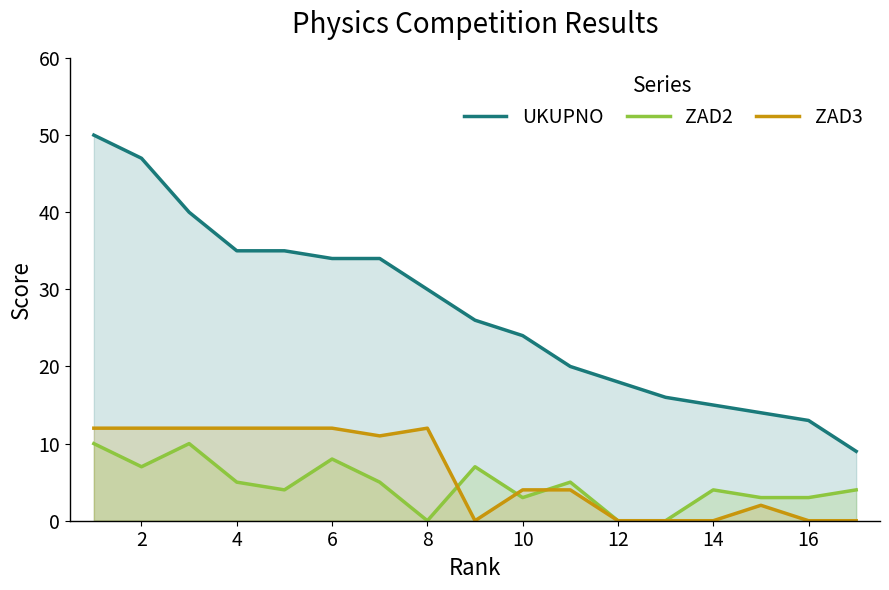

Which series has the largest range (max minus min)?

UKUPNO